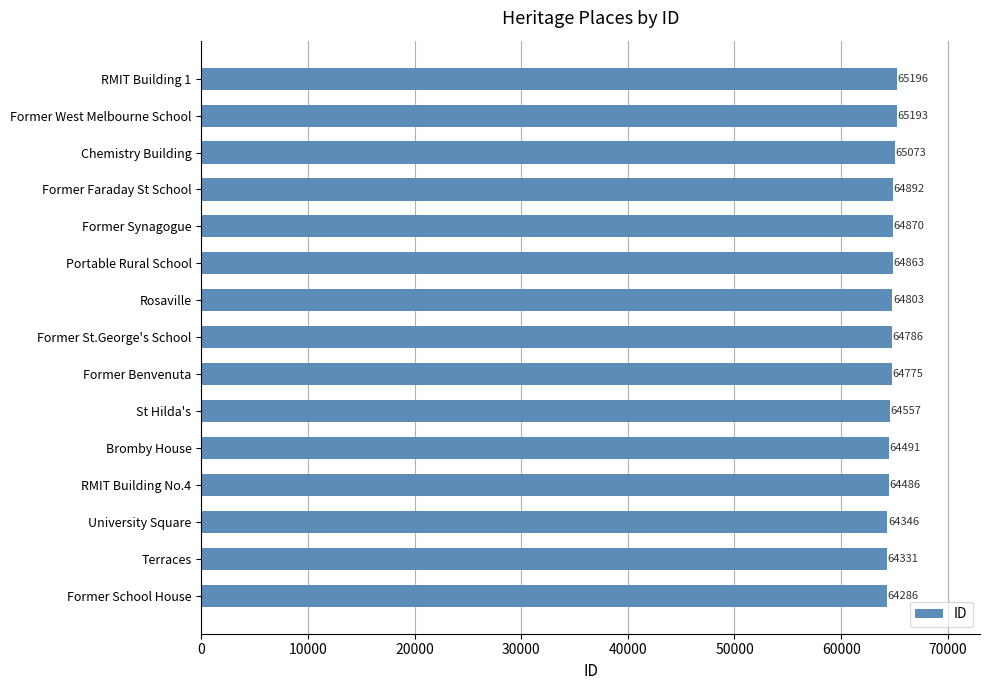

Between Former Benvenuta and Terraces, which is larger?

Former Benvenuta